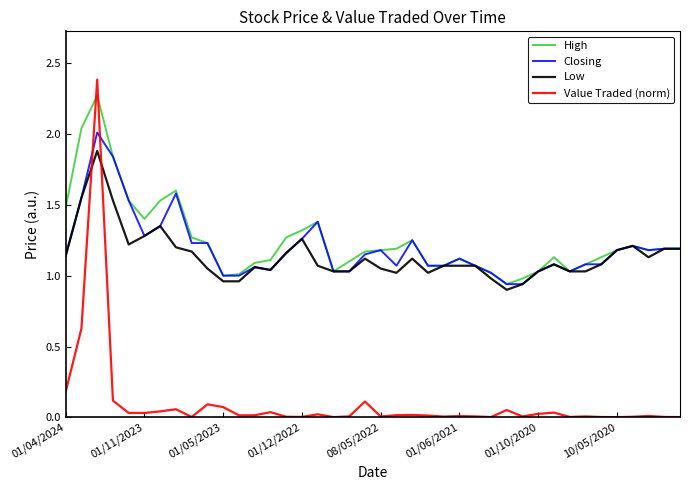

What is the greatest value displayed?

2.4